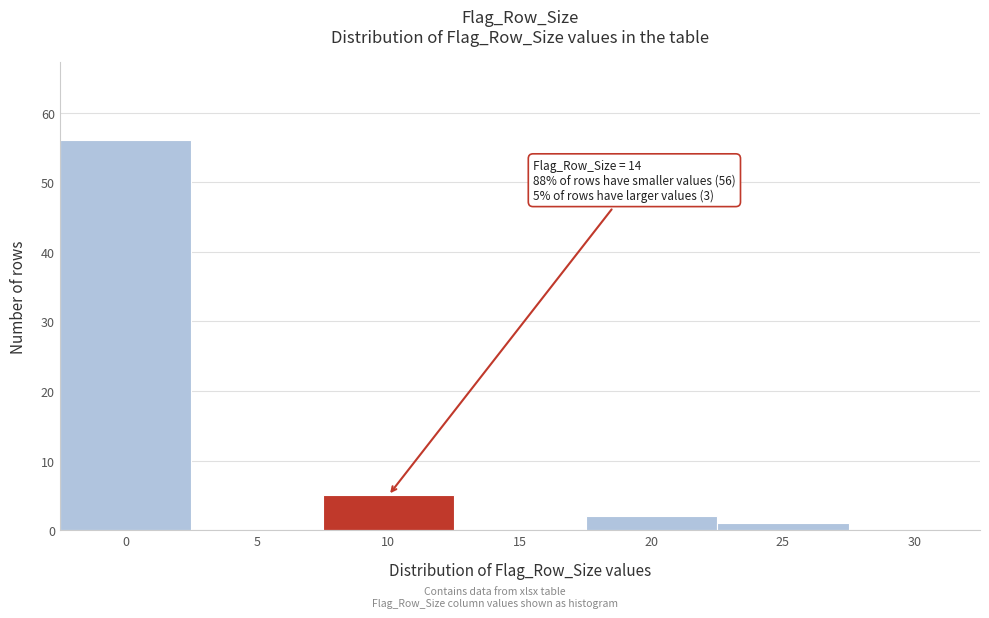

Reading left to right, extract all data points from this chart.

0=56	5=0	10=5	15=0	20=2	25=1	30=0